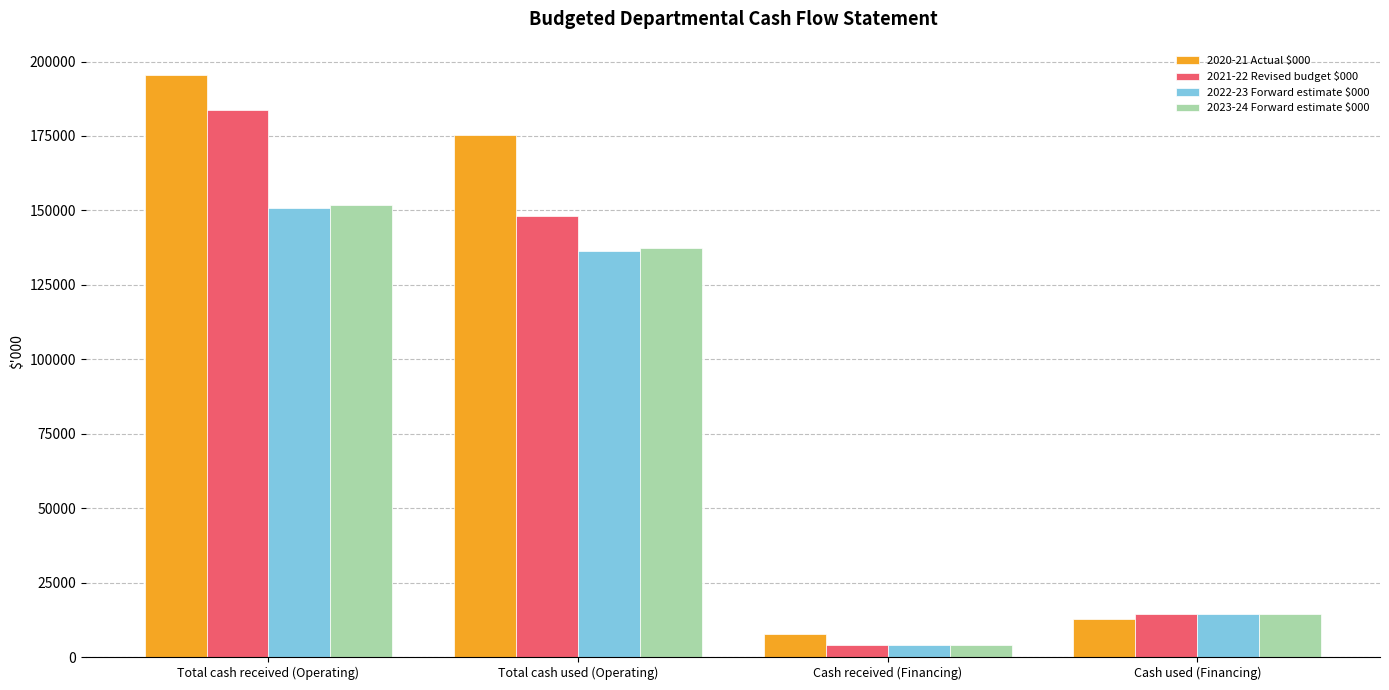

What is the difference between the maximum and minimum values in the 2021-22 Revised budget $000 series?

179686